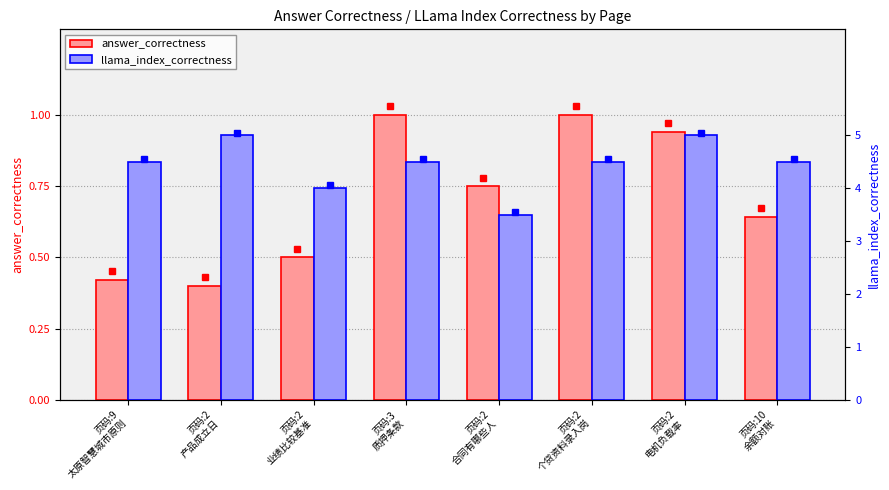

What is the difference between the llama_index_correctness values at 页码:2
合同有哪些人 and 页码:2
个贷资料录入岗?

1.0